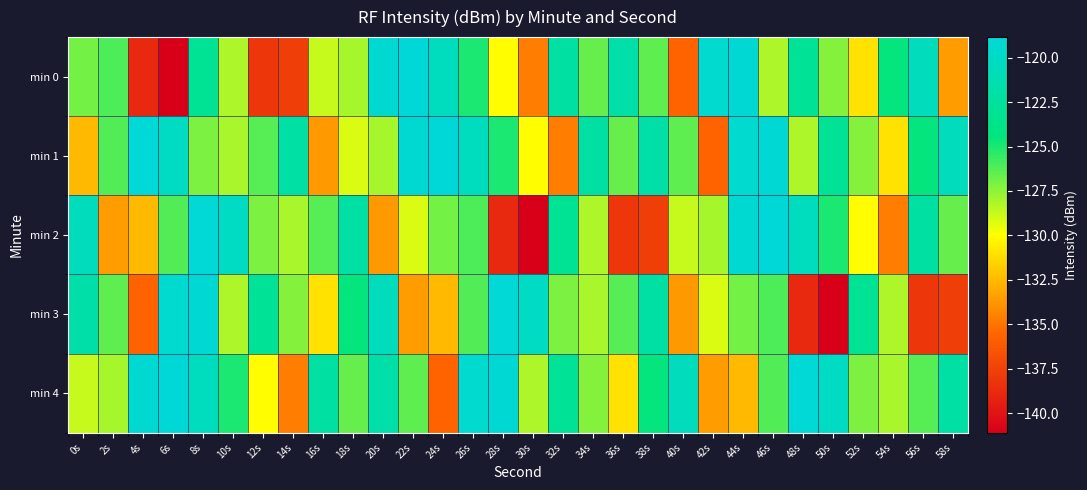

Rank the series by their maximum value, from lowest to highest.

min 3, min 0, min 1, min 2, min 4